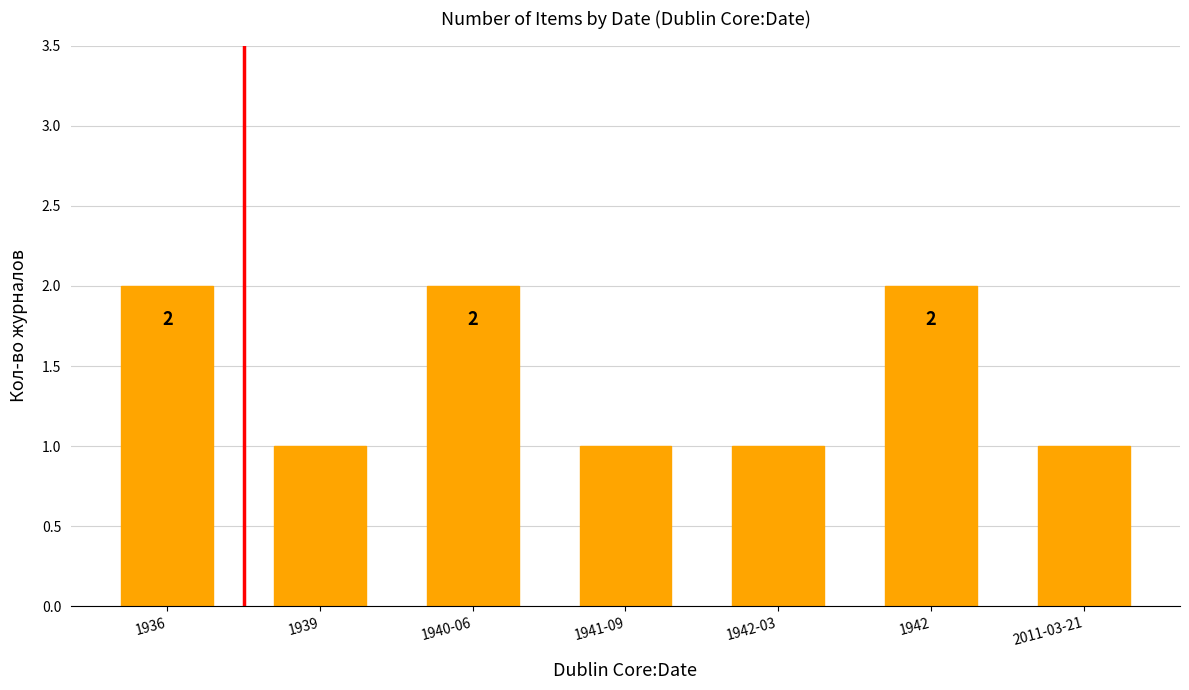

What is the greatest value displayed?

2